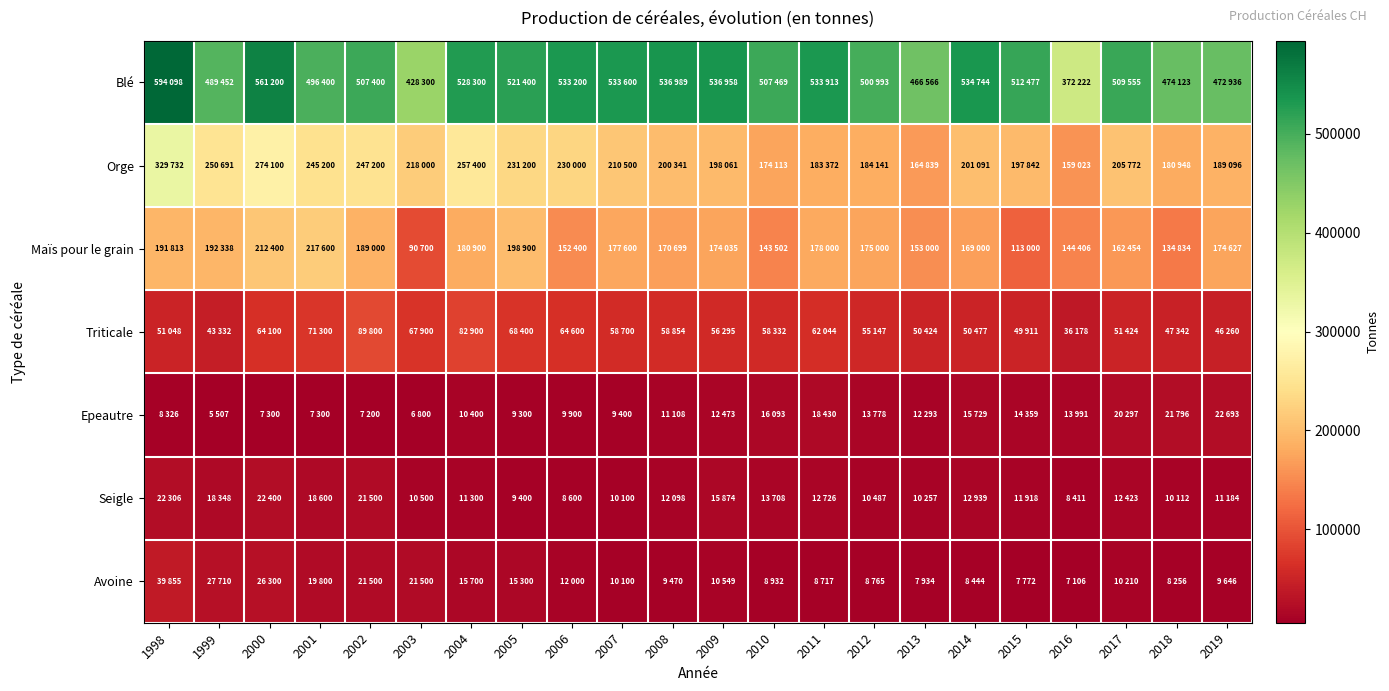

Rank the series at 2008 from highest to lowest value.

Blé, Orge, Maïs pour le grain, Triticale, Seigle, Epeautre, Avoine